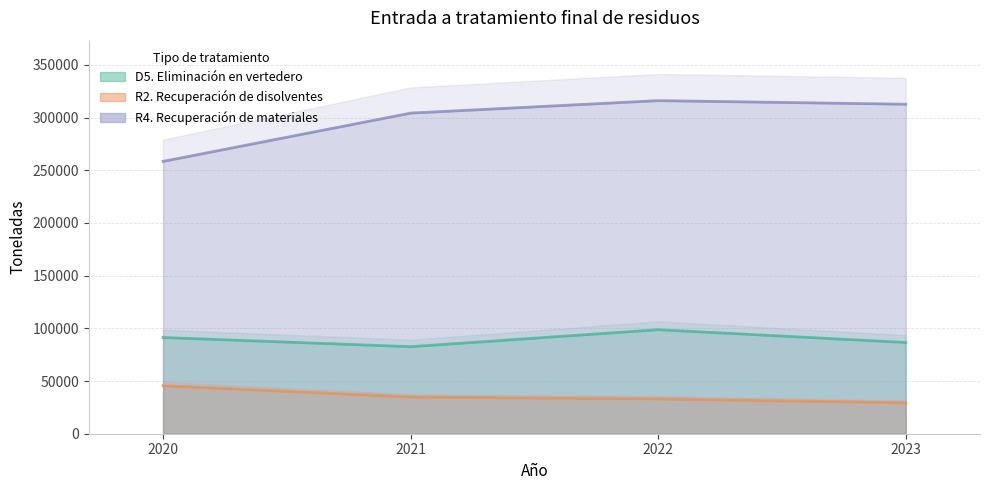

Read the R2. Recuperación de disolventes value at 2021, to the nearest 50.

34850